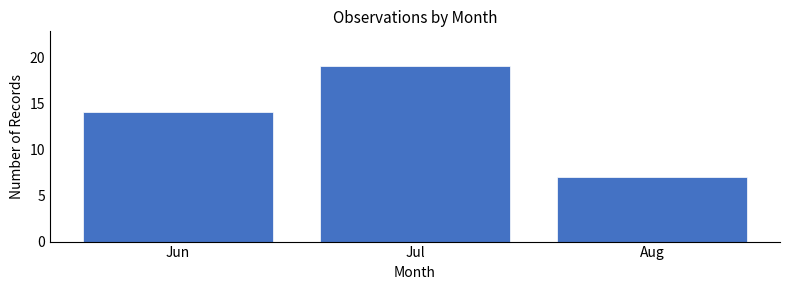

Reading left to right, list all the values displayed in this chart.

14	19	7